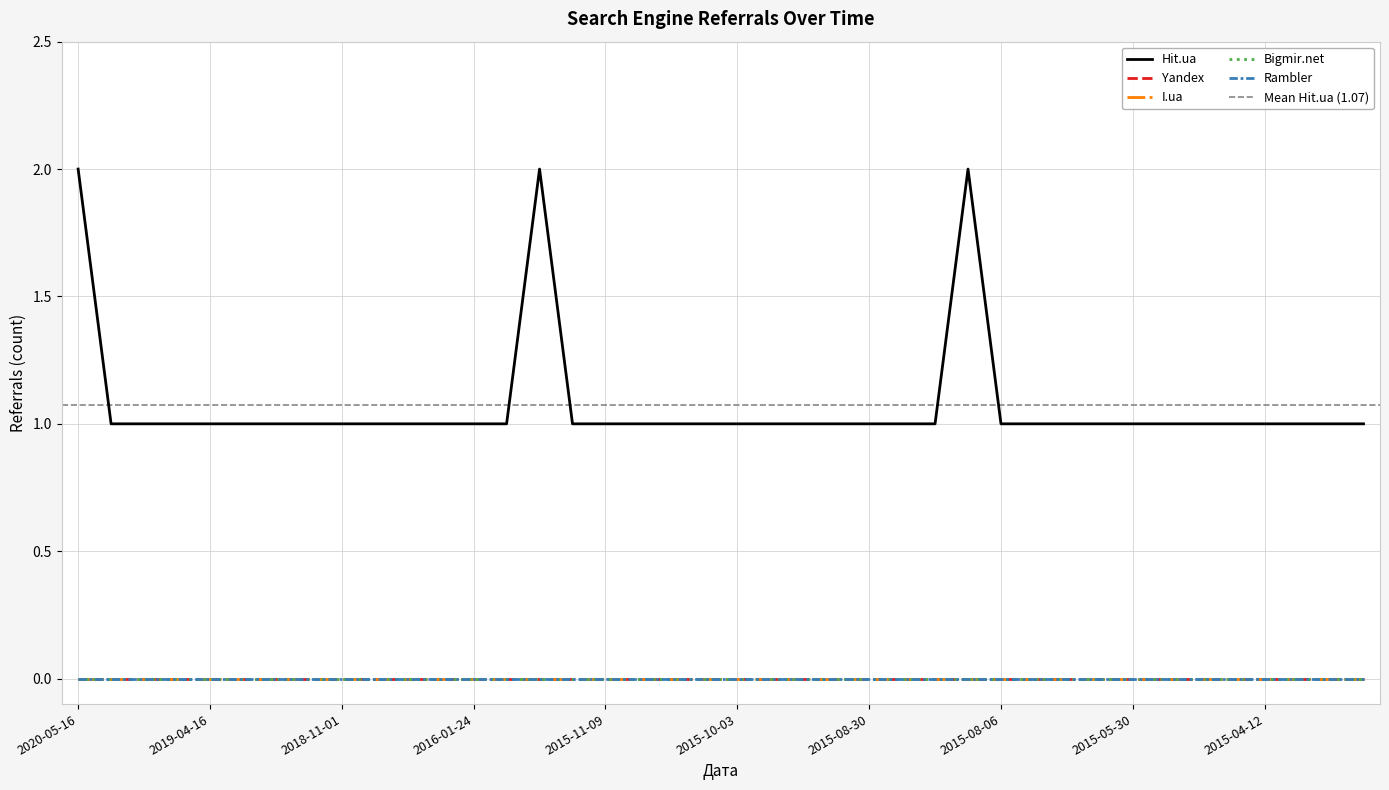

What is the label of the 32nd point from the left?

2015-06-21